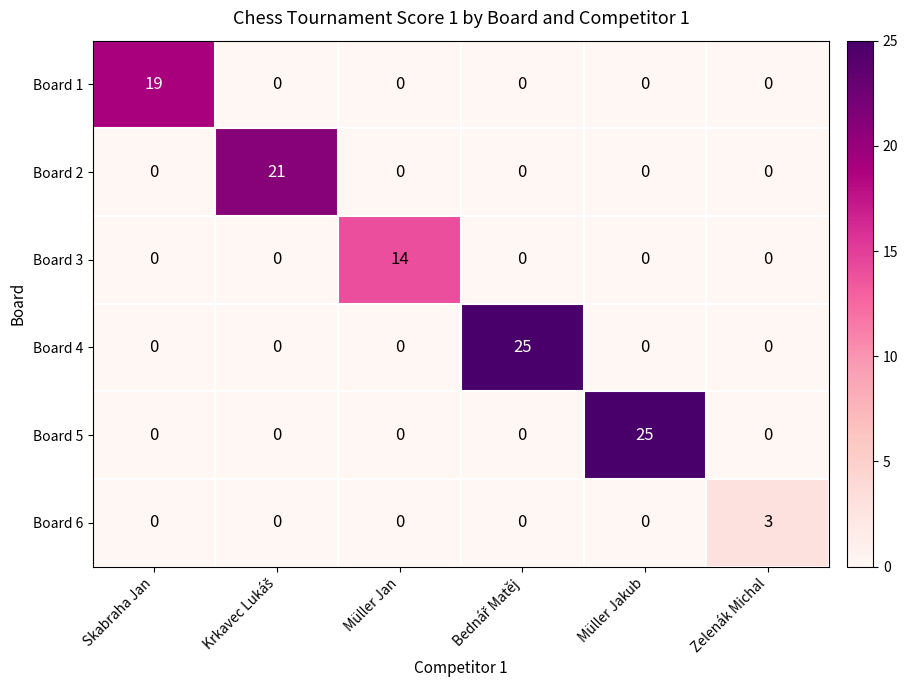

How many positive values does the Board 5 series have?

1